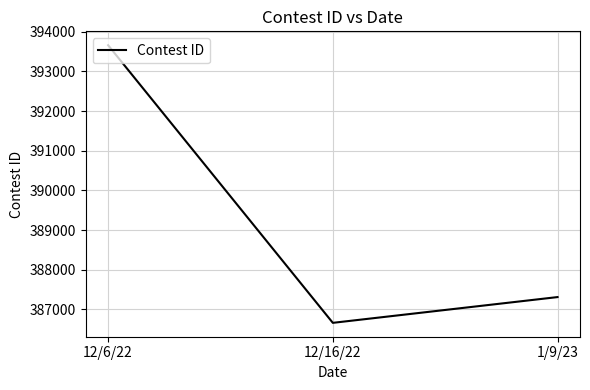

How many lines are shown in the chart?

1